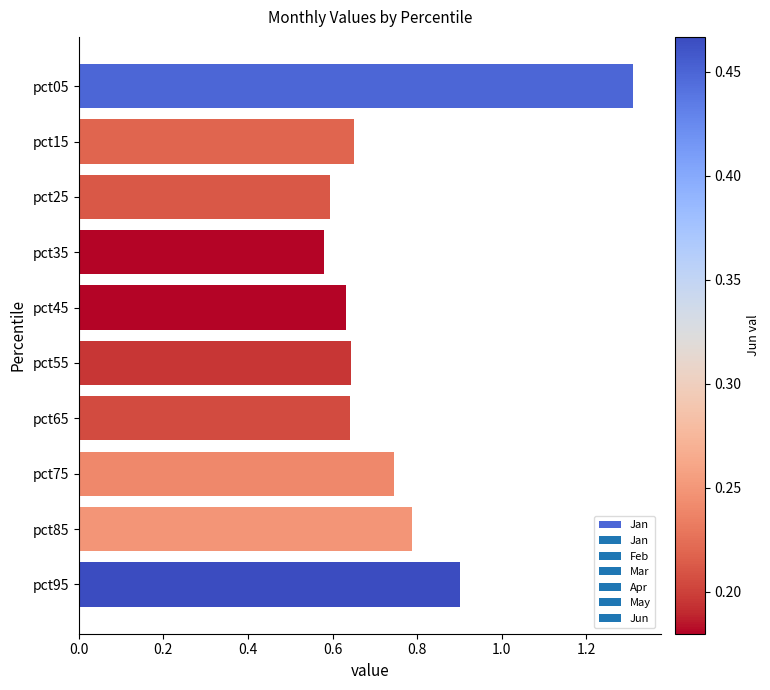

What is the value of the 9th bar from the top?

0.8